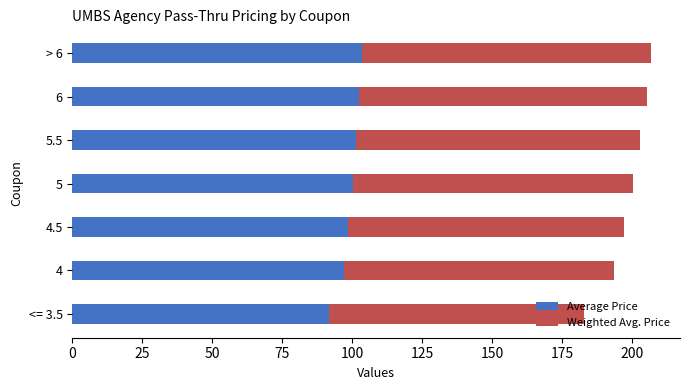

Which category has the lowest value in the Average Price series?

<= 3.5